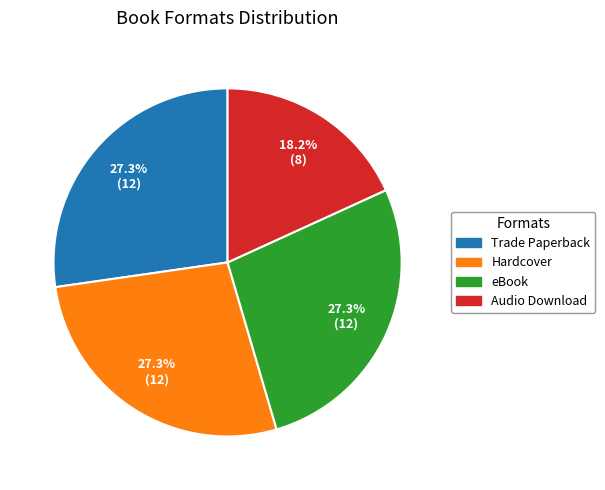

How many slices are in this pie chart?

4